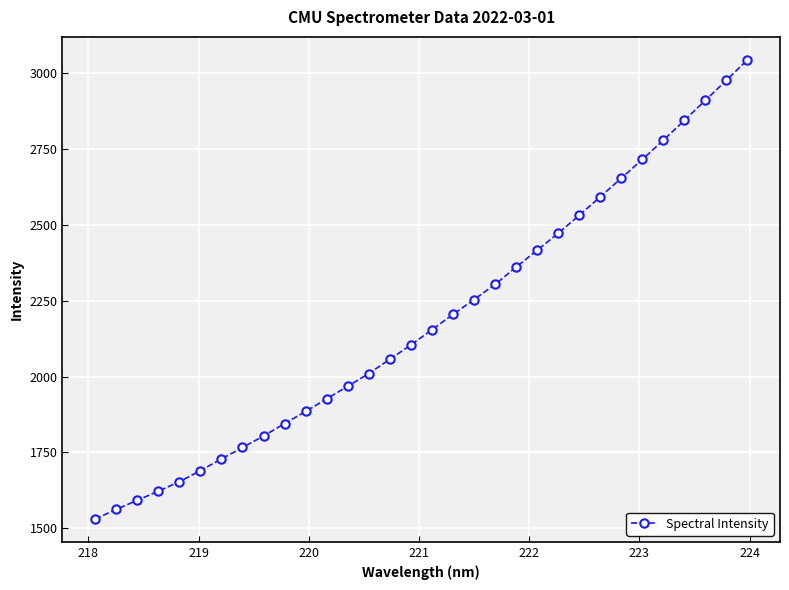

What is the maximum value shown in the chart?

3043.6